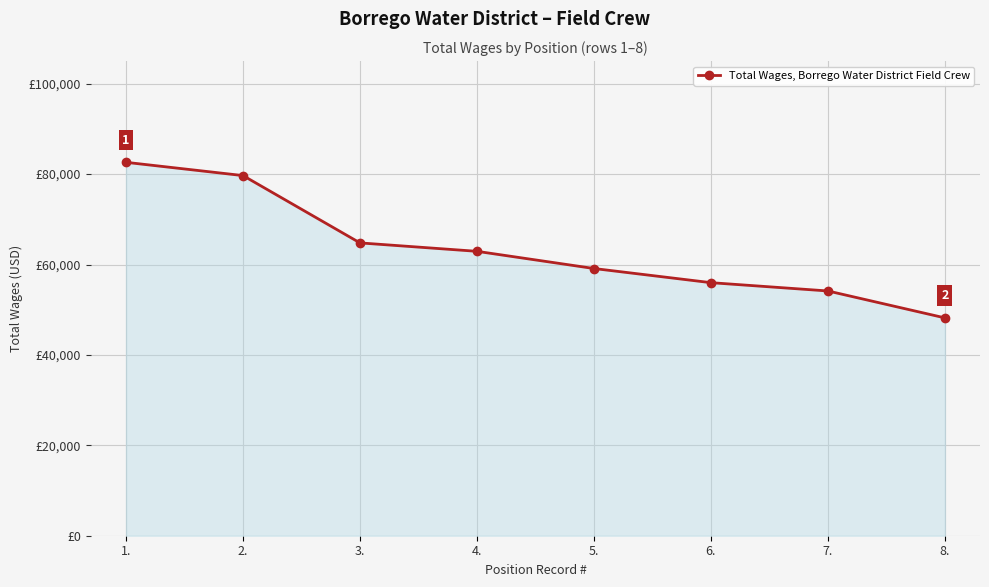

Does the chart have visible grid lines?

Yes